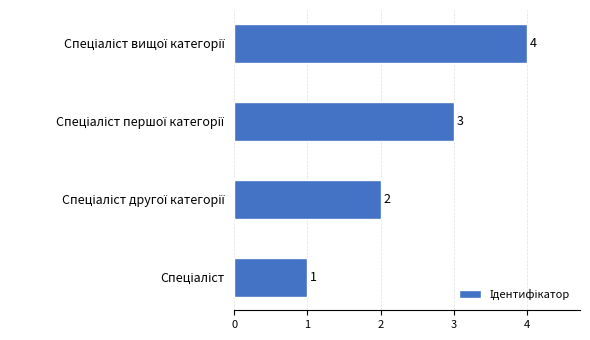

Count the values in the range 2 to 4.

3